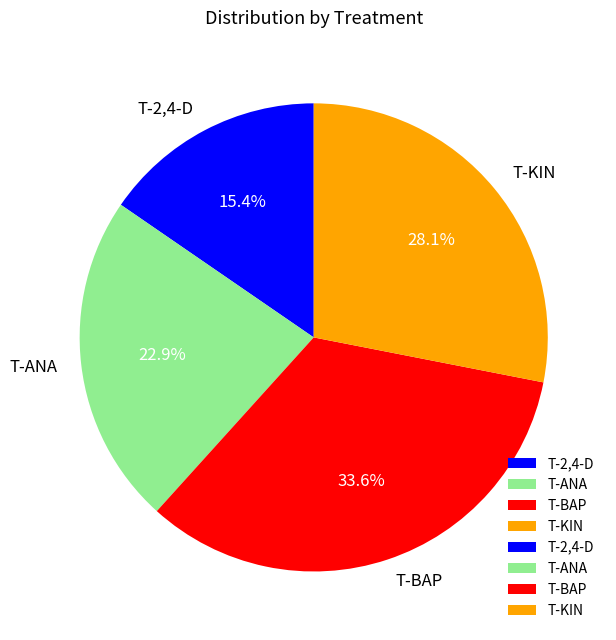

To the nearest percent, what percentage of the pie is T-KIN?

28%